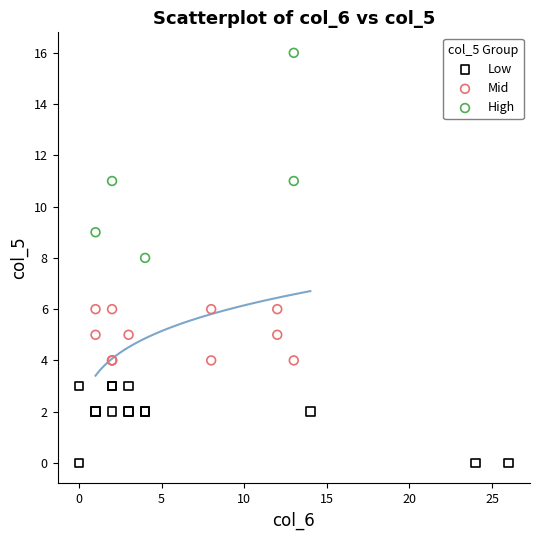

Which series reaches the minimum Y coordinate?

Low